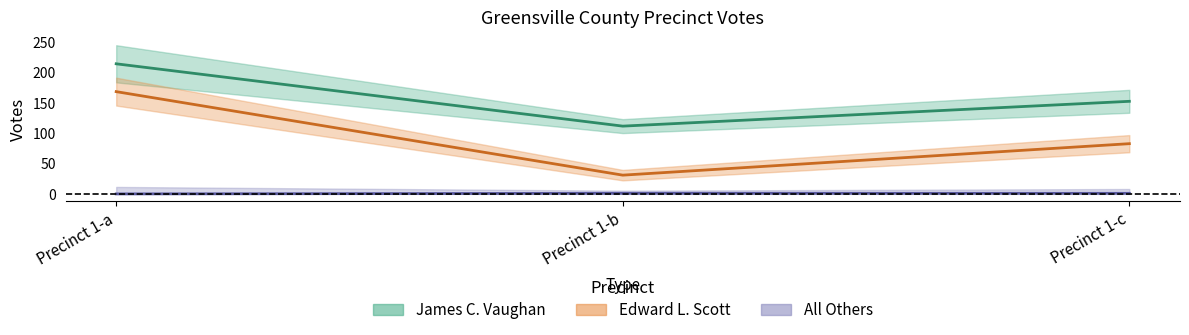

Between Precinct 1-a and Precinct 1-c, which is larger?

Precinct 1-a